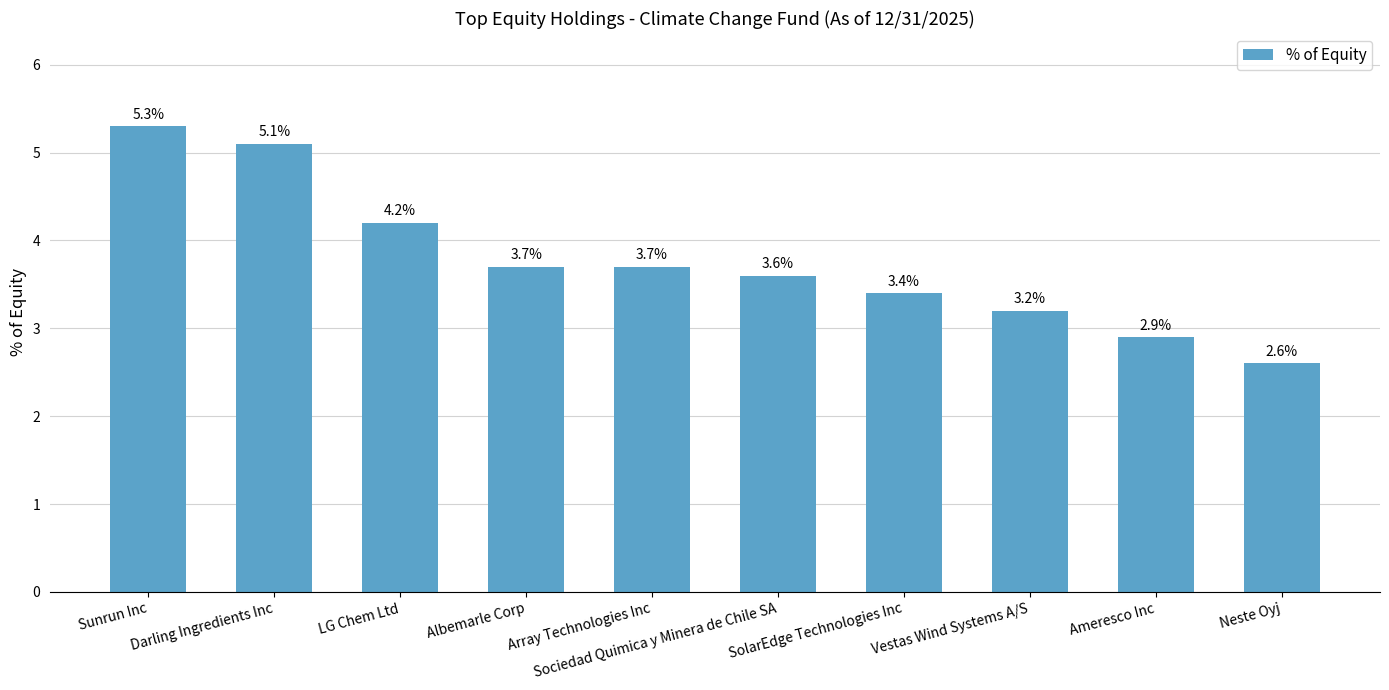

What is the difference between the second highest and minimum values?

2.5